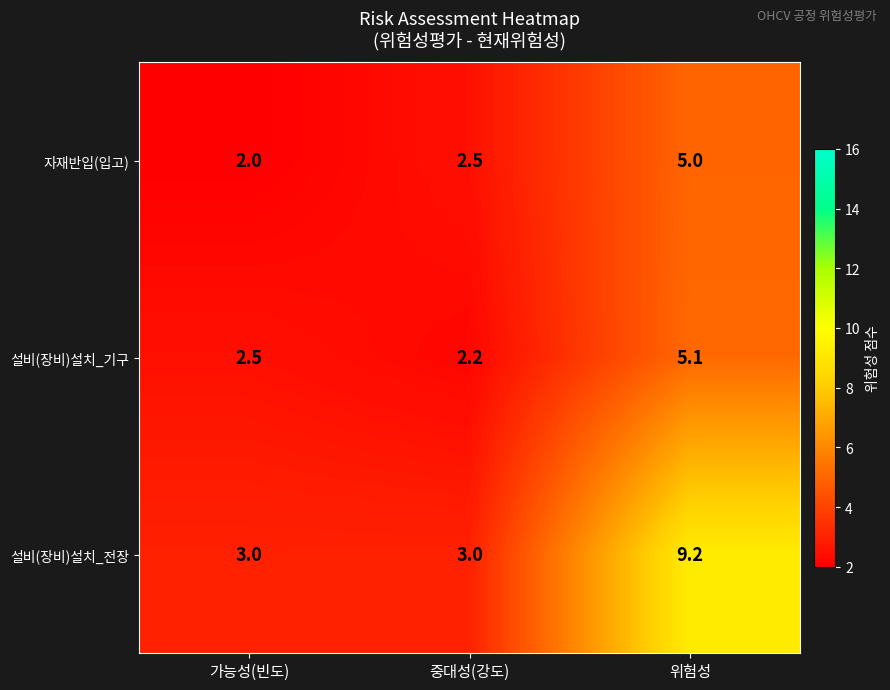

The value of 설비(장비)설치_전장 at 중대성(강도) is 3.0. True or false?

True